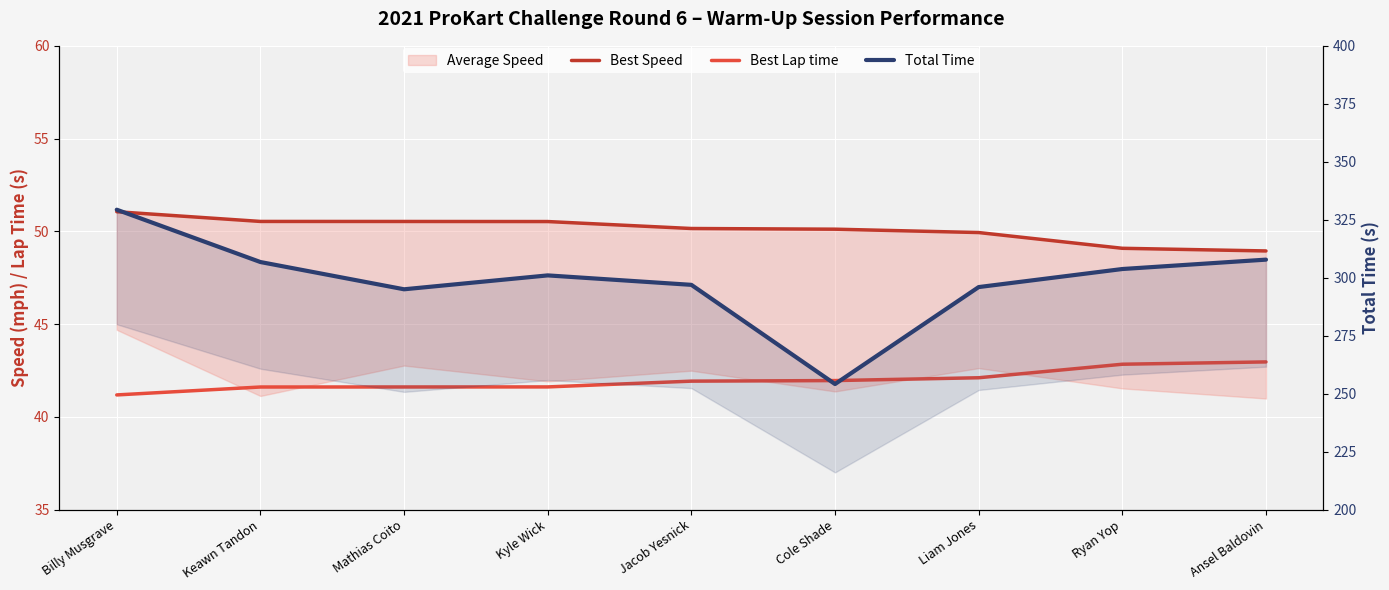

Rank the series by their maximum value, from lowest to highest.

Best Lap time, Best Speed, Total Time